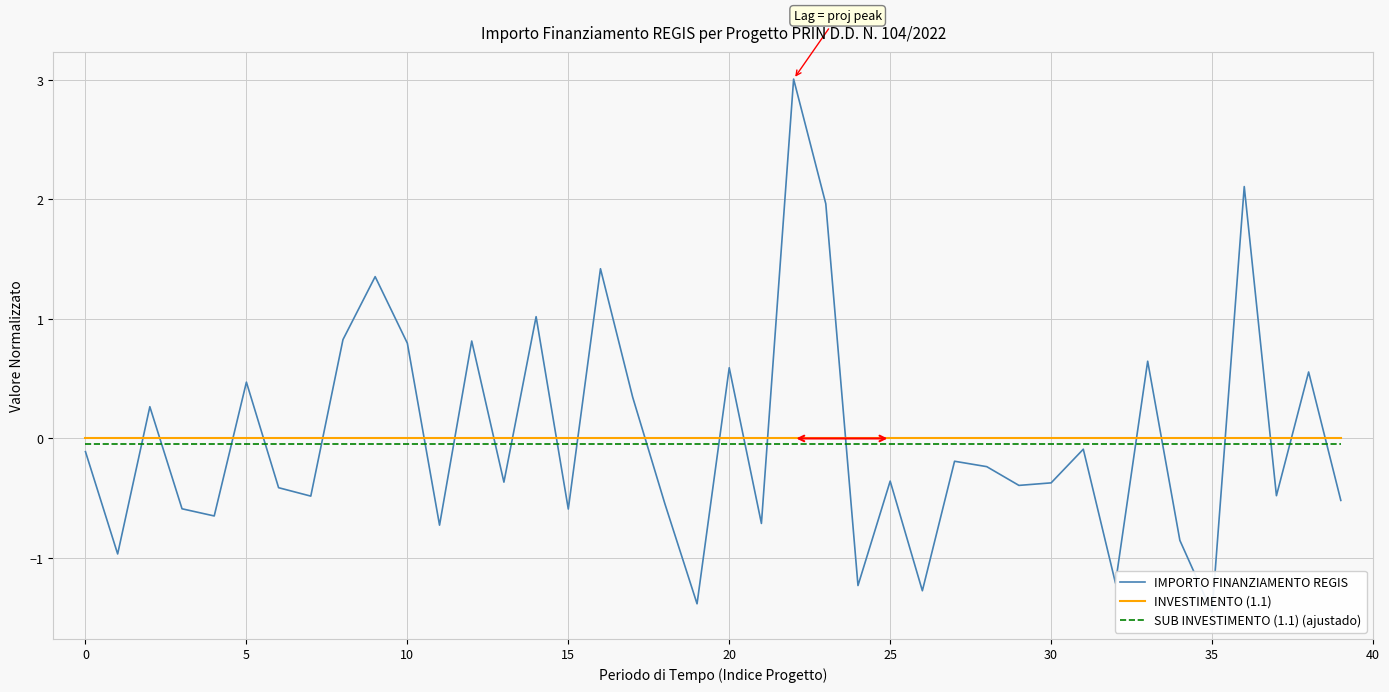

At how many categories does at least one series exceed 1?

6